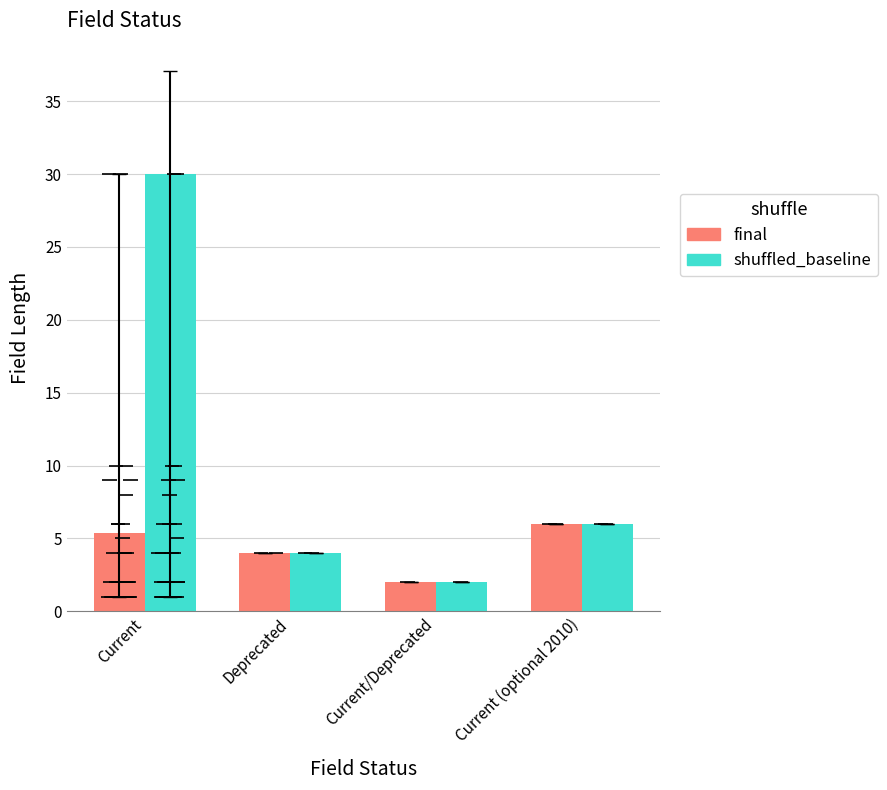

What is the difference between the second highest and minimum values in the shuffled_baseline series?

4.0